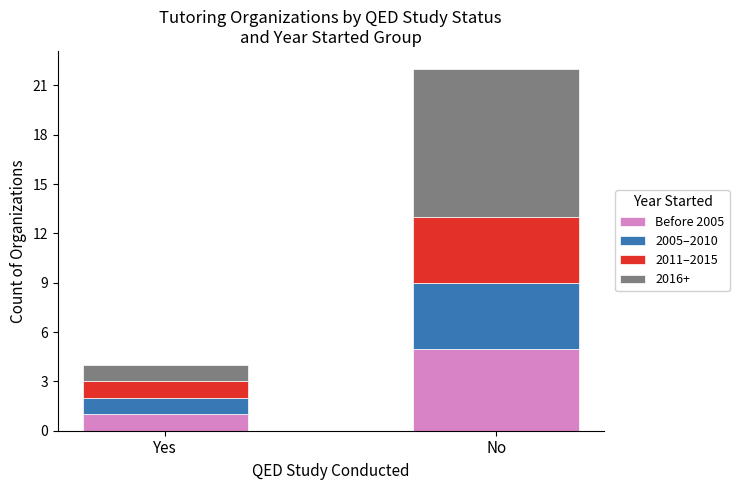

Reading right to left, what are the values for Before 2005?

5	1